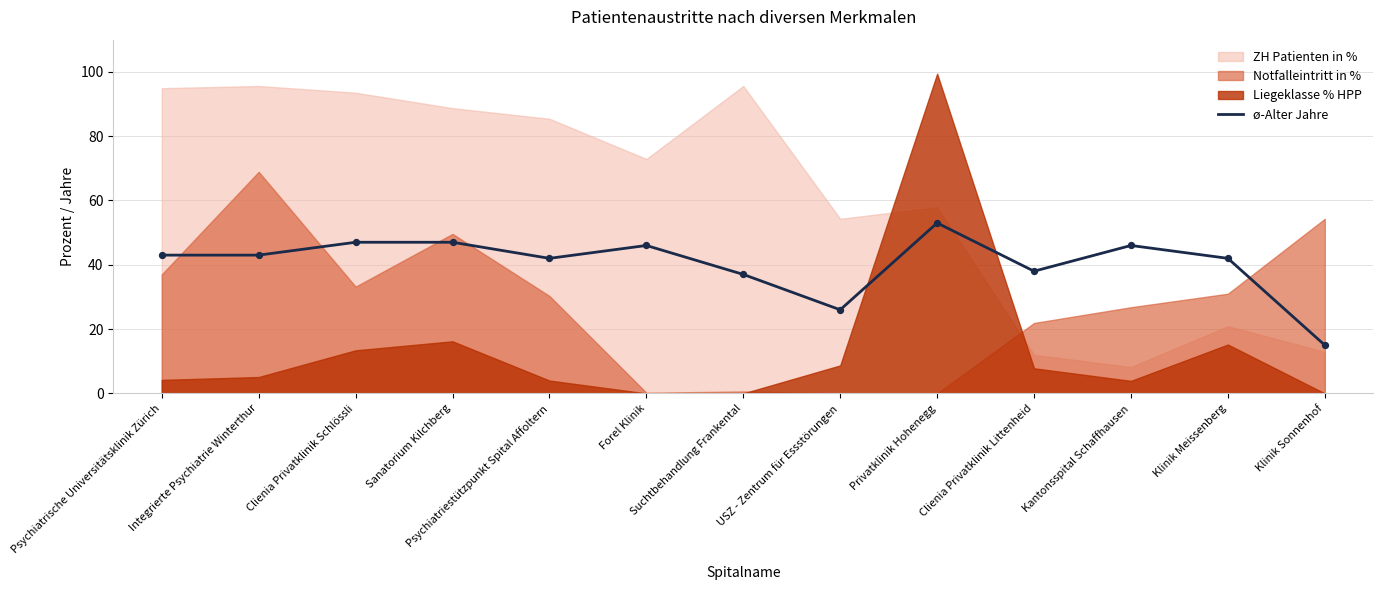

What is the change in value from USZ - Zentrum für Essstörungen to Kantonsspital Schaffhausen?

+20